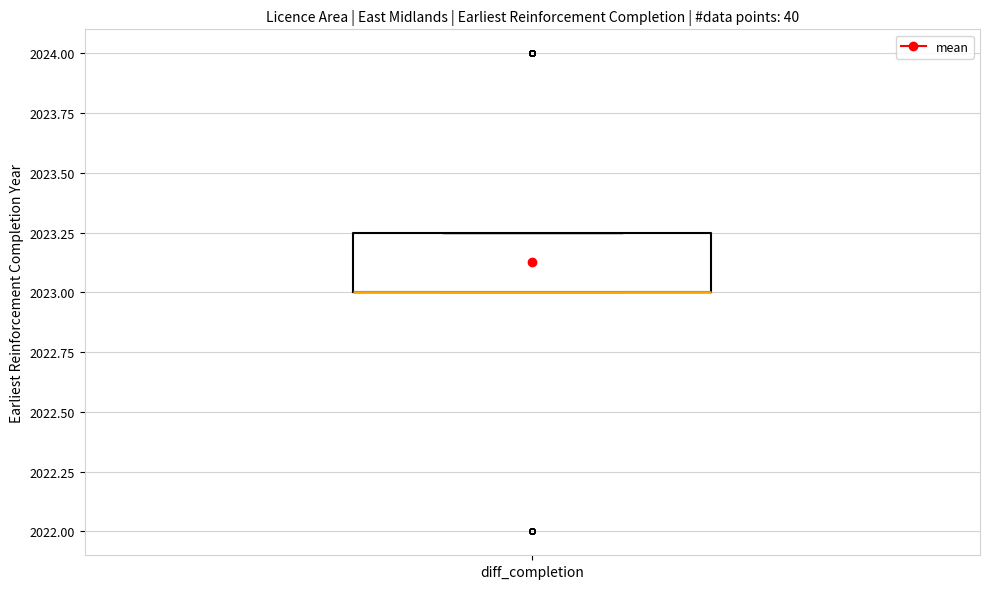

Where is the lower edge of the box for diff_completion on the y-axis? The values are not printed on the chart, so give them approximately, as read against the axis.

2023.00